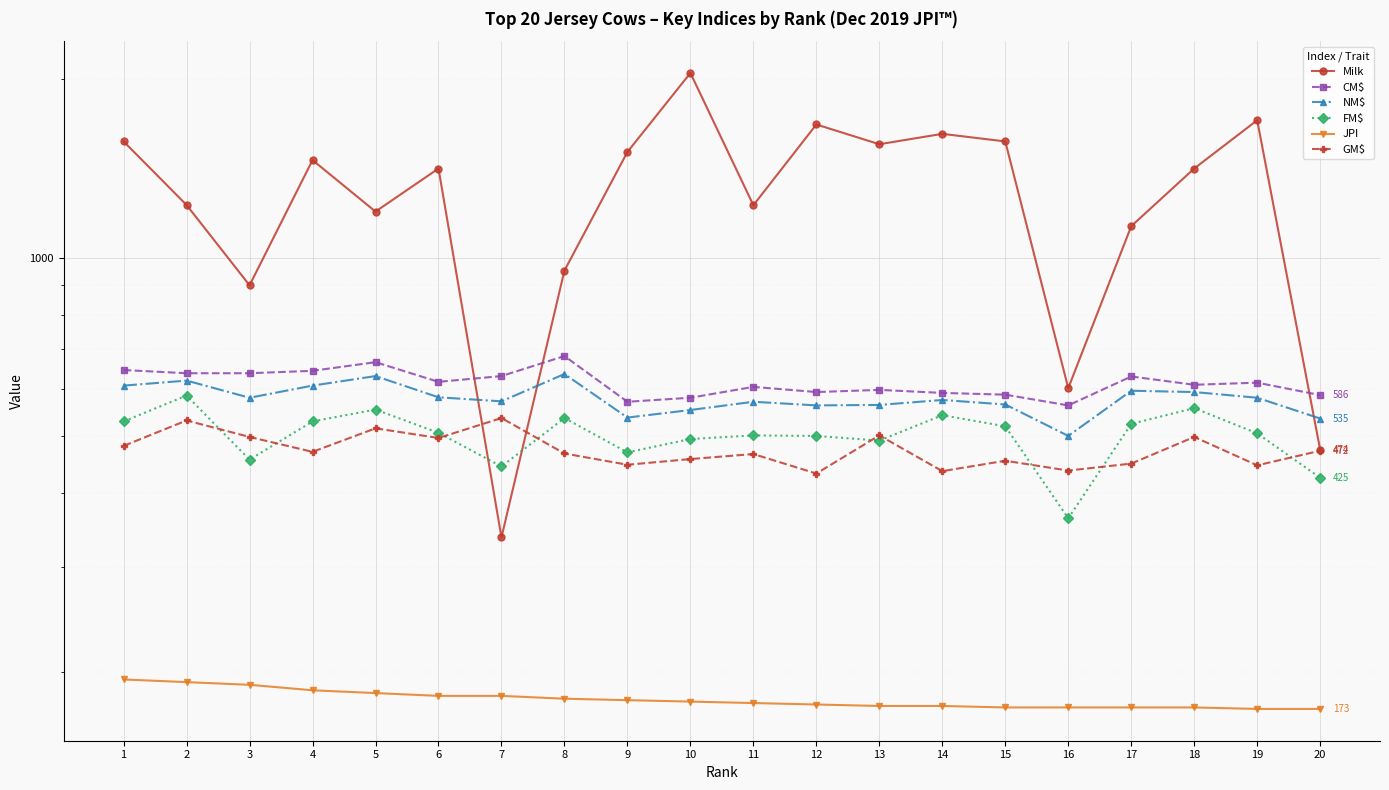

Where is JPI nearest to the value 183?

5